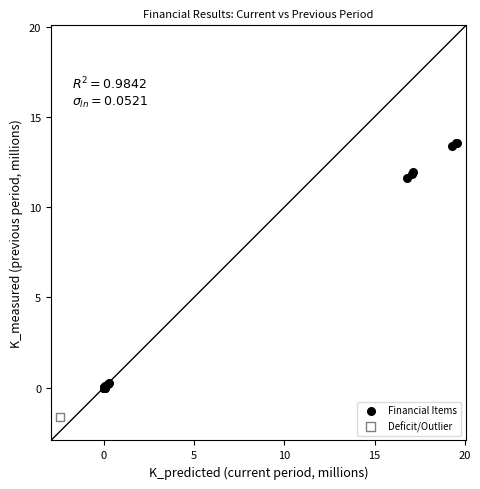

What are all the series names shown in the legend?

Financial Items, Deficit/Outlier